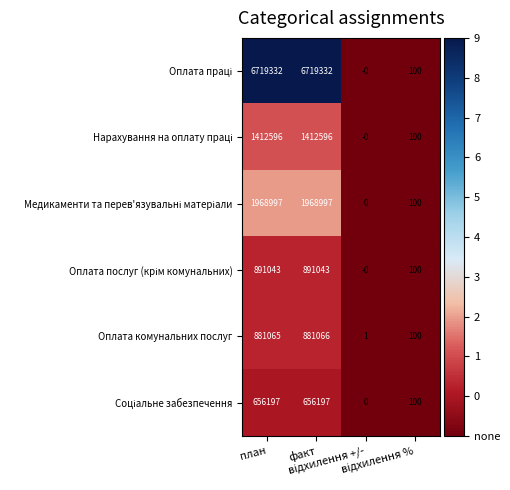

What is the difference between the maximum and minimum values in the Оплата комунальних послуг series?

881065